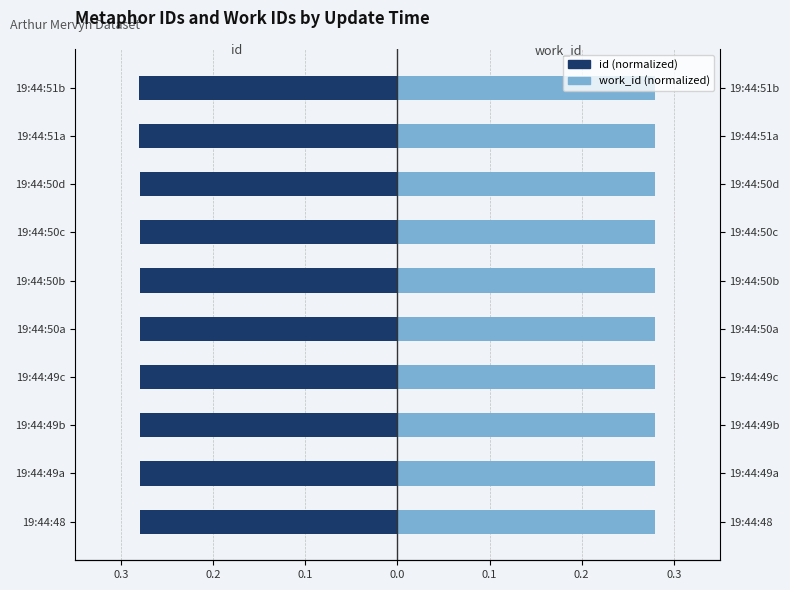

How many categories are shown in the chart?

10